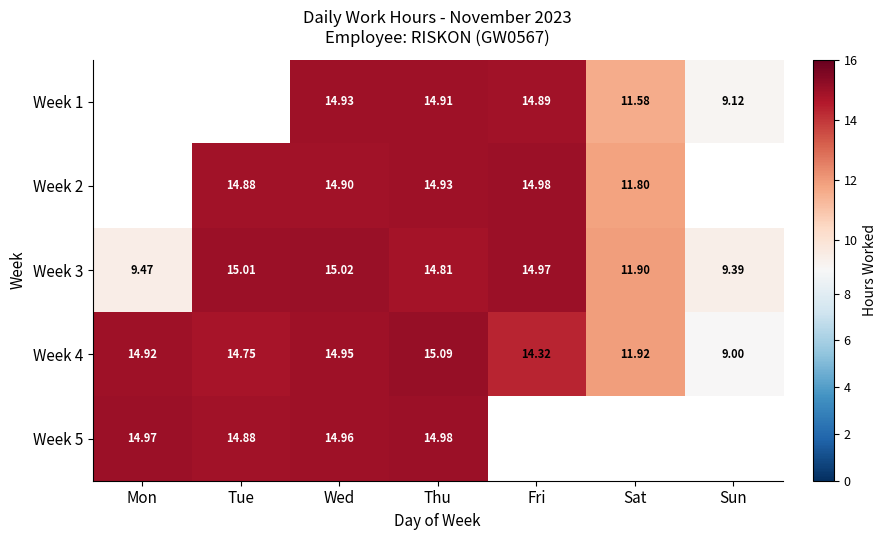

Is the value of Week 5 at Wed greater than the value of Week 3 at Fri?

No